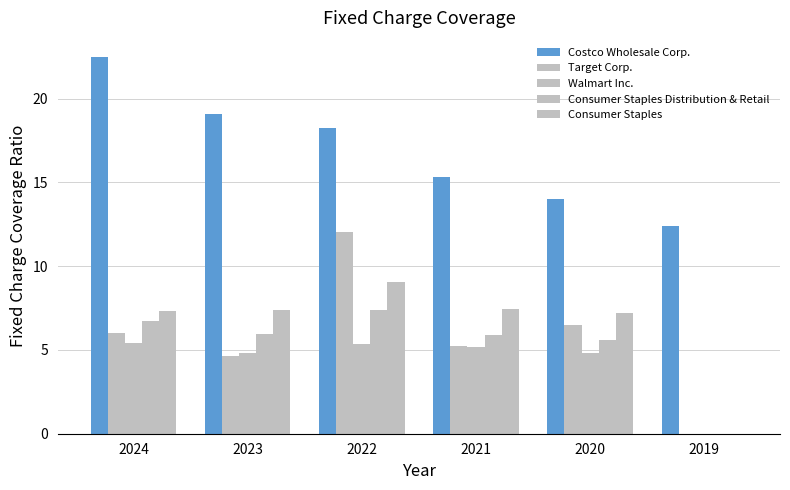

Which series has the largest total across all categories?

Costco Wholesale Corp.